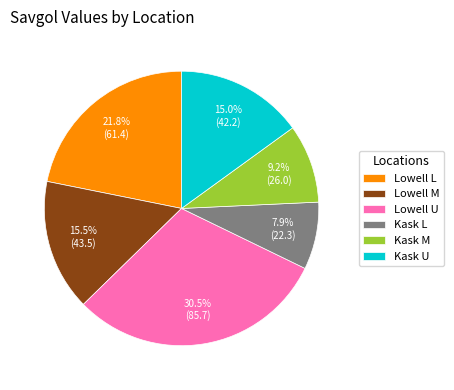

Between Lowell U and Lowell M, which is larger?

Lowell U